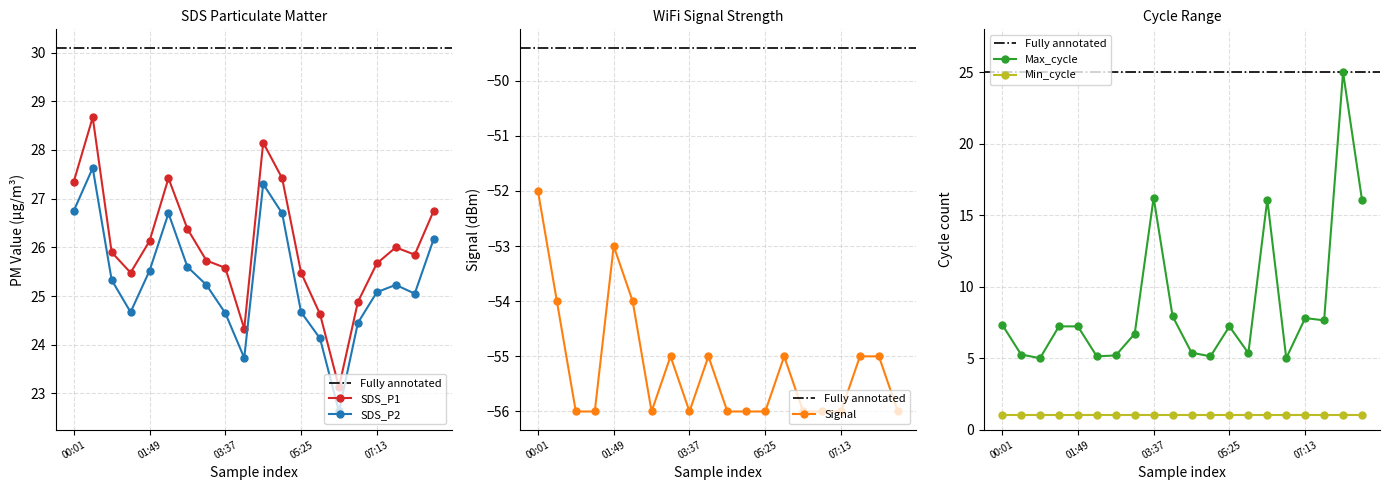

Where is the first local minimum for SDS_P1?

01:22